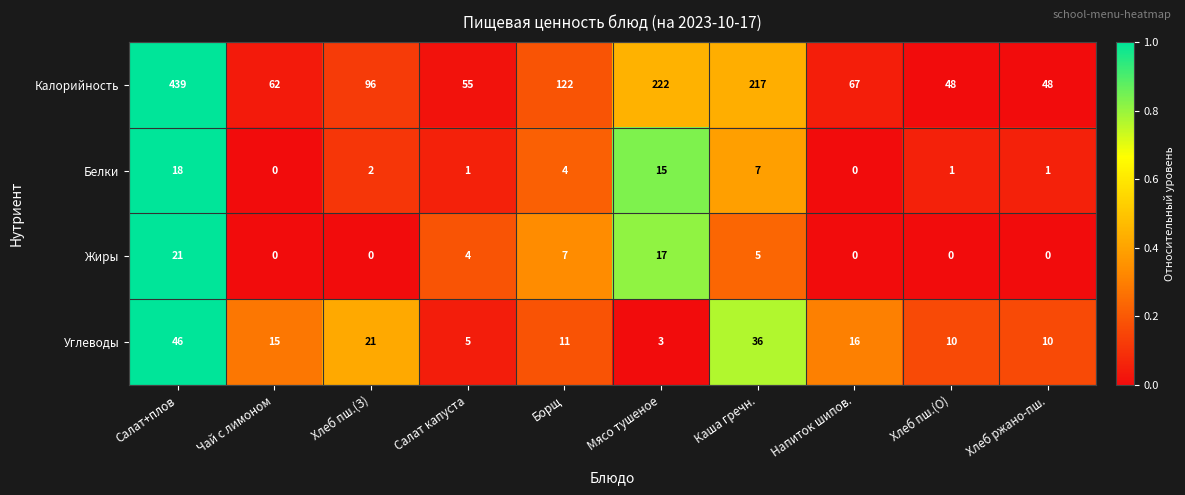

What is the spread (max minus min) of values at Хлеб ржано-пш.?

48